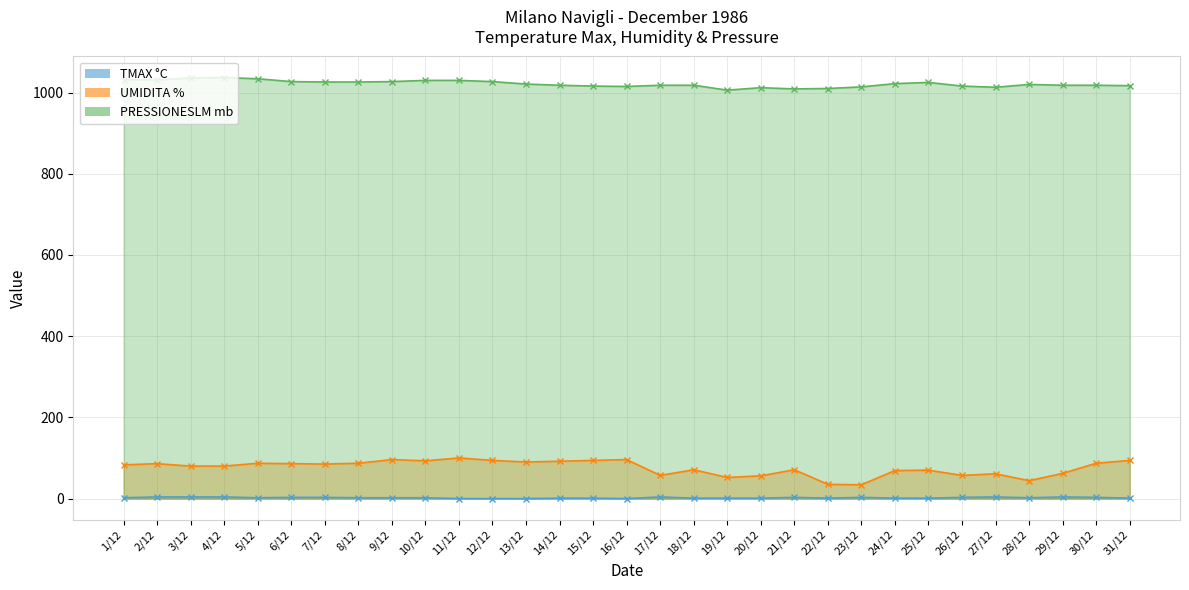

Which category has the lowest value across all series?

11/12